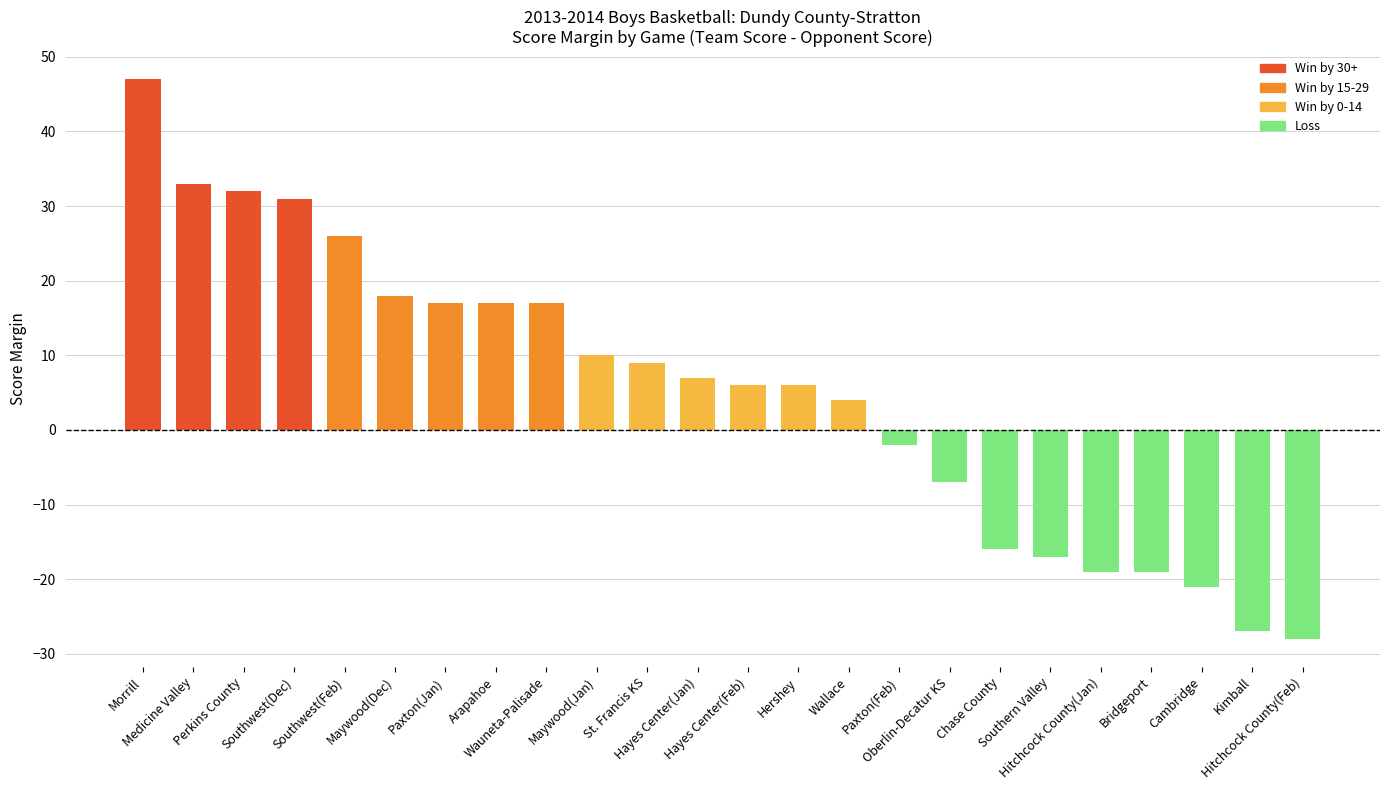

What is the sum of the values at Cambridge and Hershey?

-15